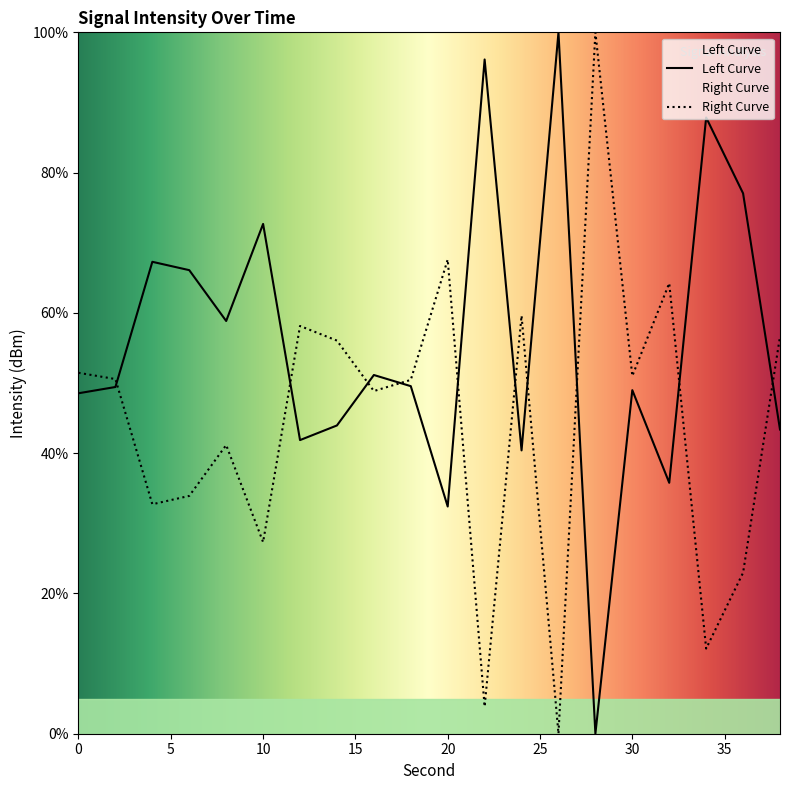

How many points are higher than both their immediate neighbors (excluding endpoints)?

7